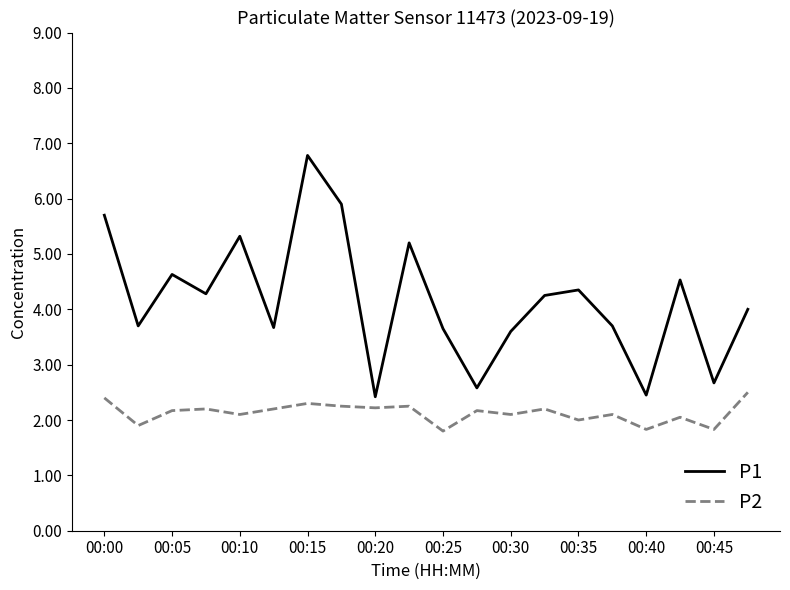

Which series has the largest total across all categories?

P1